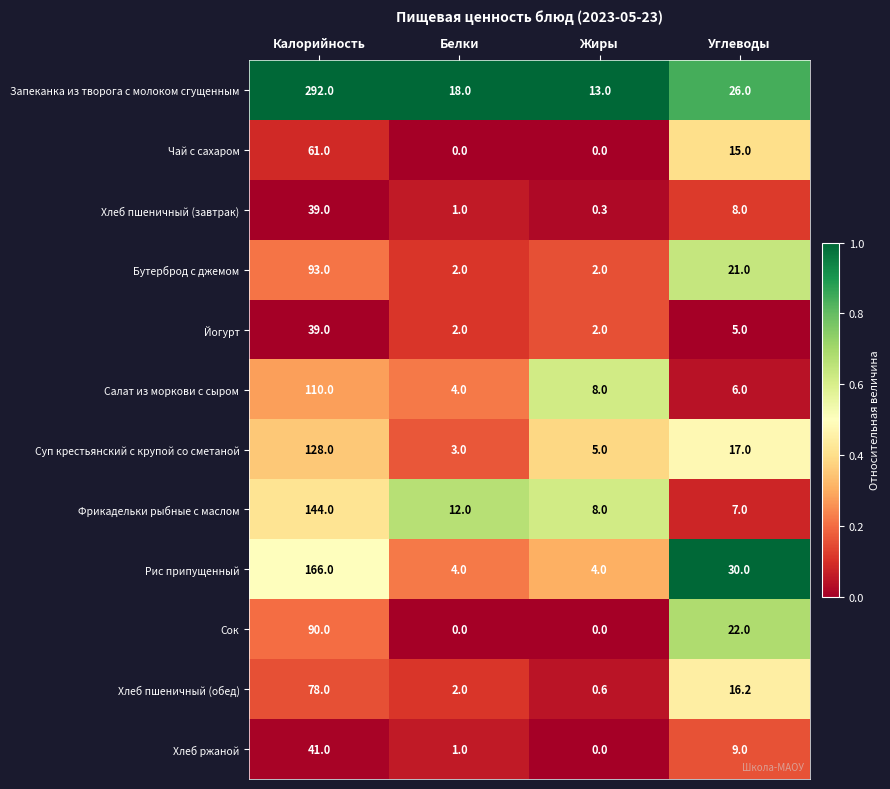

Read the Салат из моркови с сыром value at Углеводы.

6.0